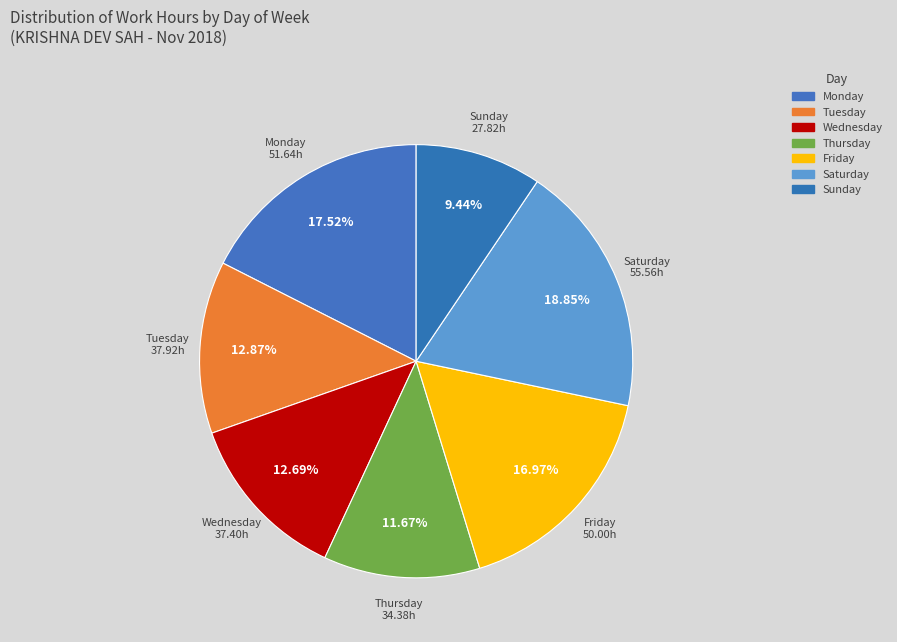

How many slices are in this pie chart?

7